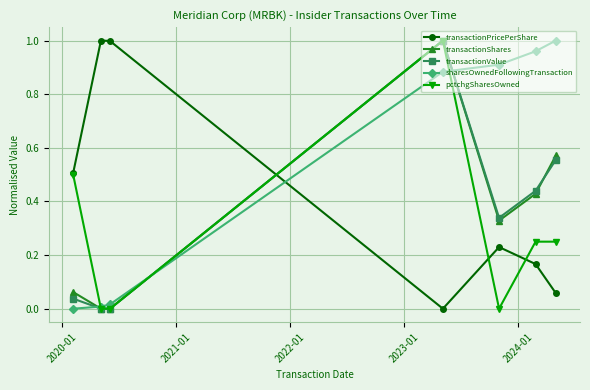

Which series has the largest total across all categories?

sharesOwnedFollowingTransaction